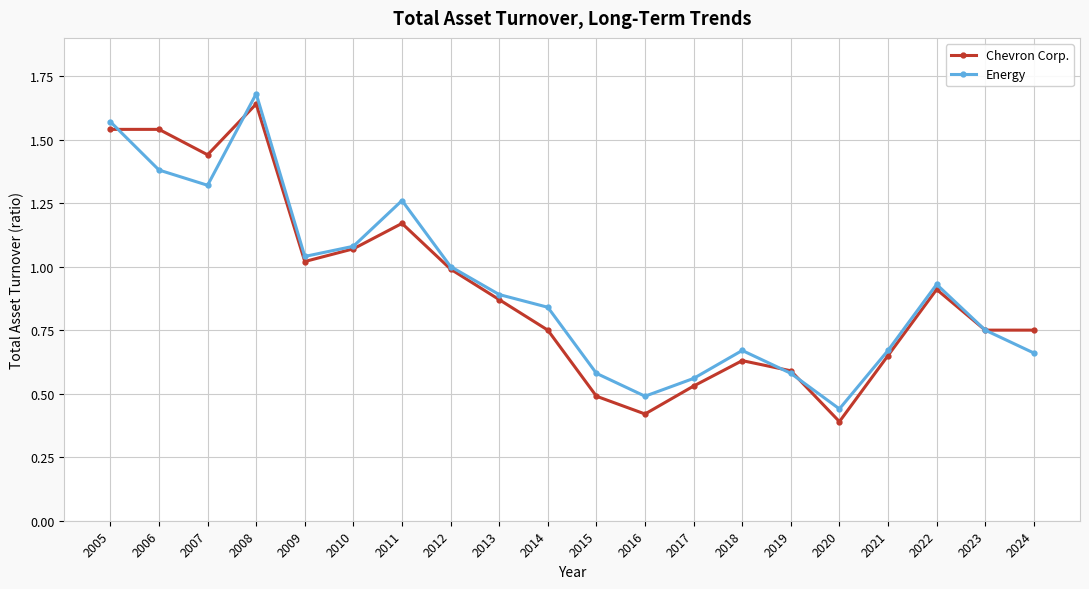

At which category does Energy reach its first local valley?

2007